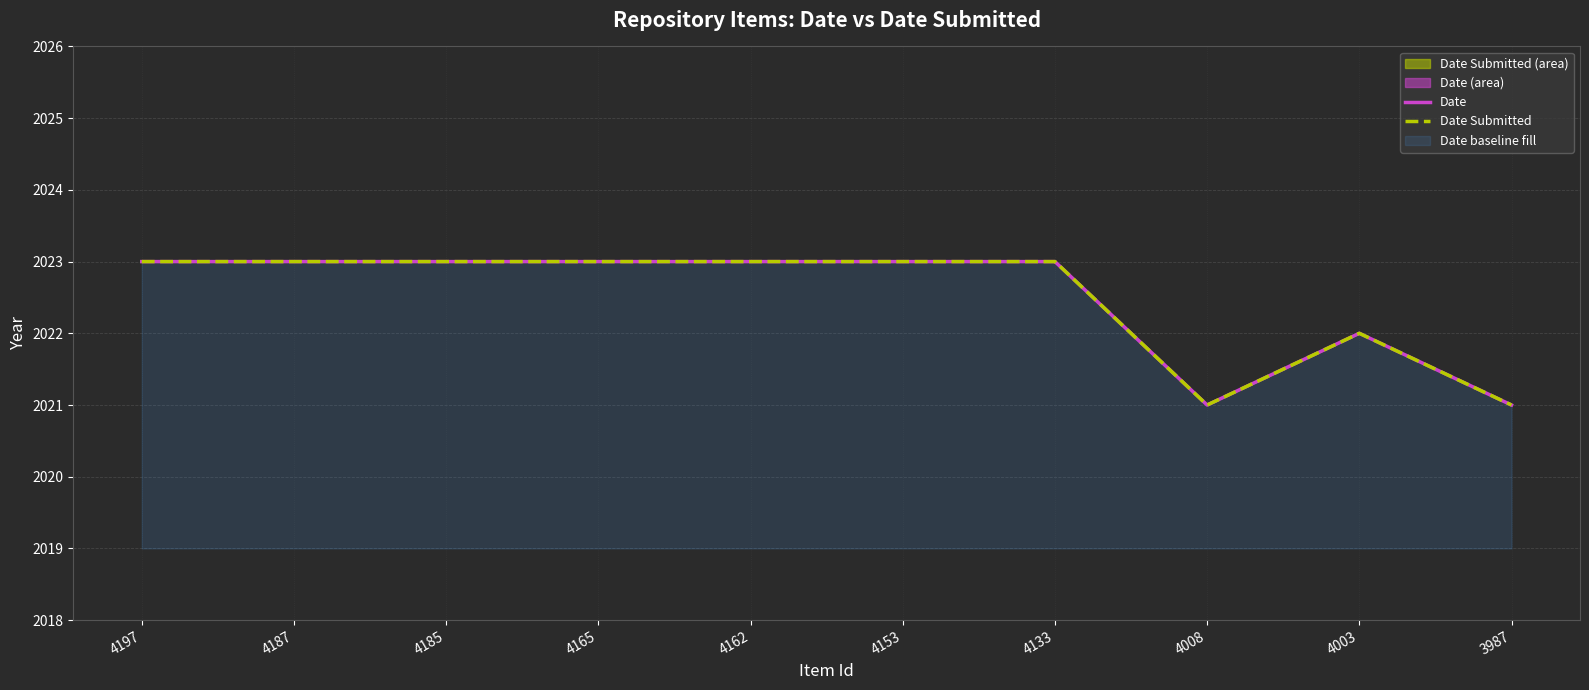

True or false: Date Submitted has a value of 2023 at 4165.

True